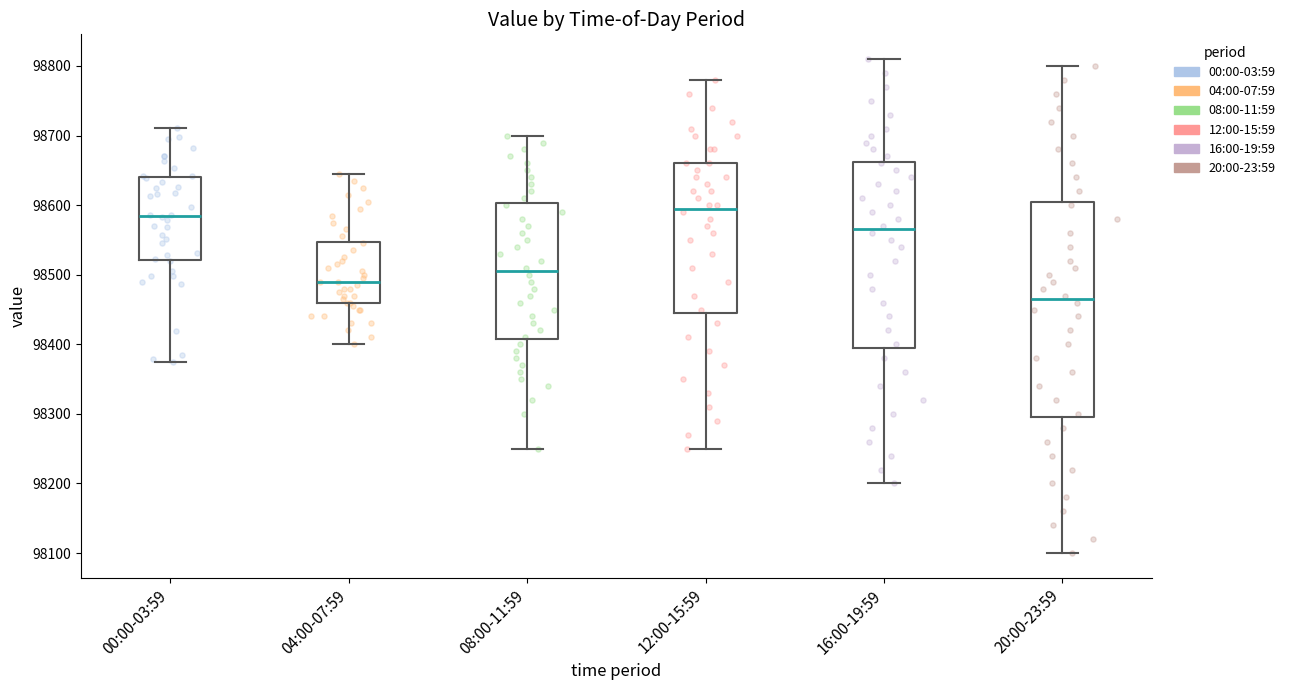

Which box is the tallest, from its lower edge to its upper edge?

20:00-23:59